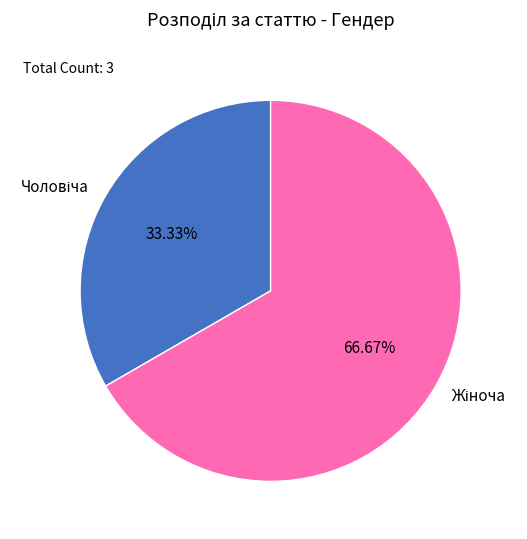

Is there any slice that represents more than half of the pie?

Yes